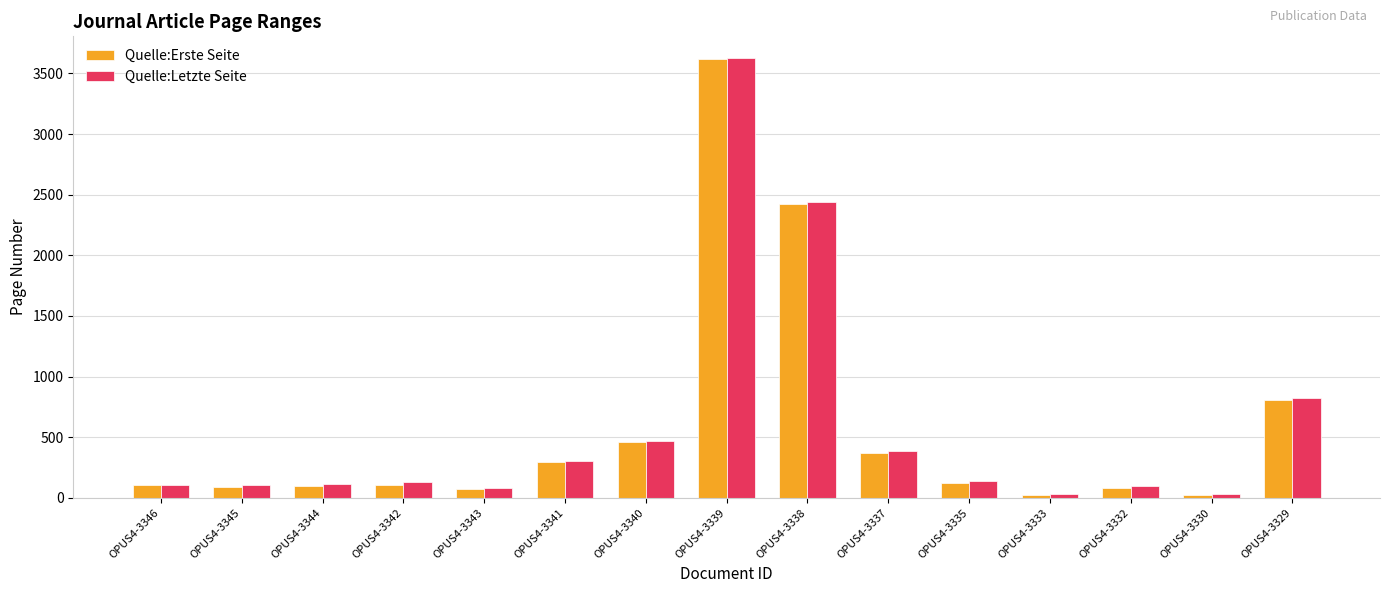

What is the spread (max minus min) of values at OPUS4-3332?

15